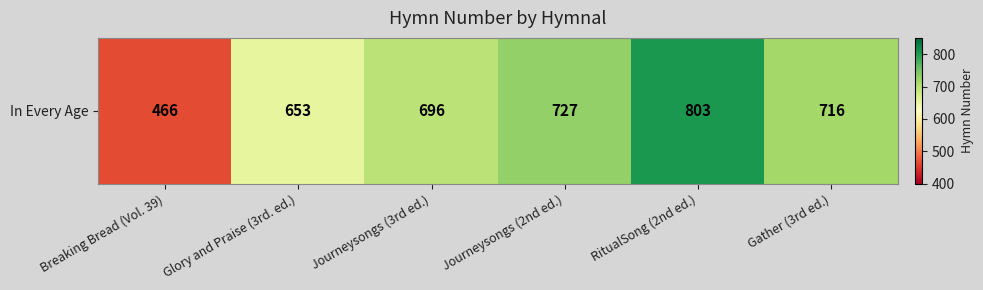

Read the value at Gather (3rd ed.), to the nearest 10.

720